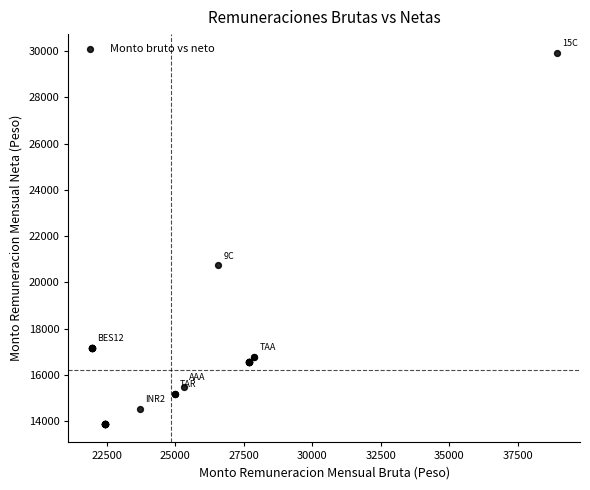

What Y value in the scatter plot is closest to 21905?

20741.6